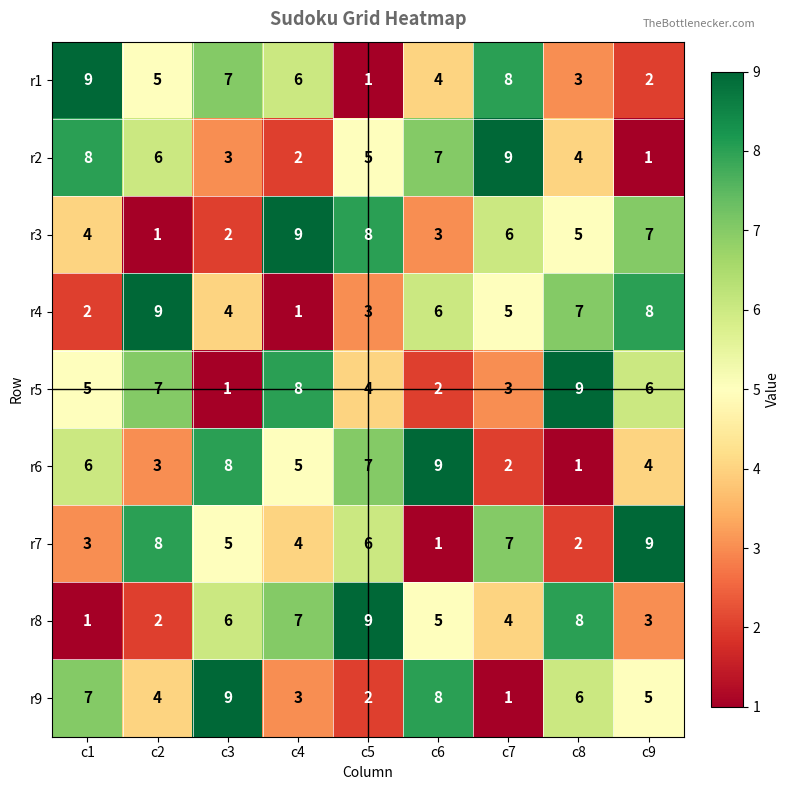

Rank the series at c3 from highest to lowest value.

r9, r6, r1, r8, r7, r4, r2, r3, r5